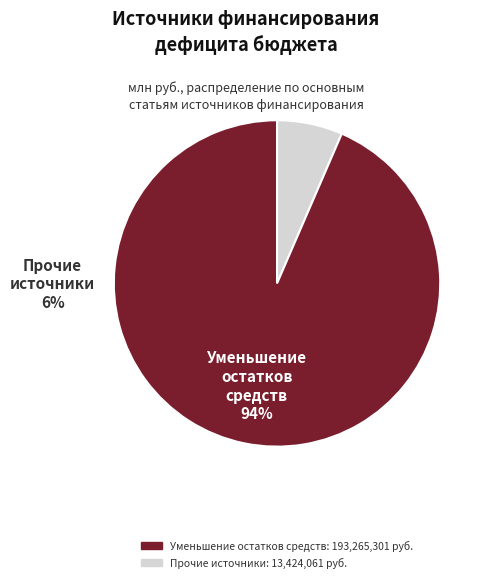

Does any single category account for the majority?

Yes